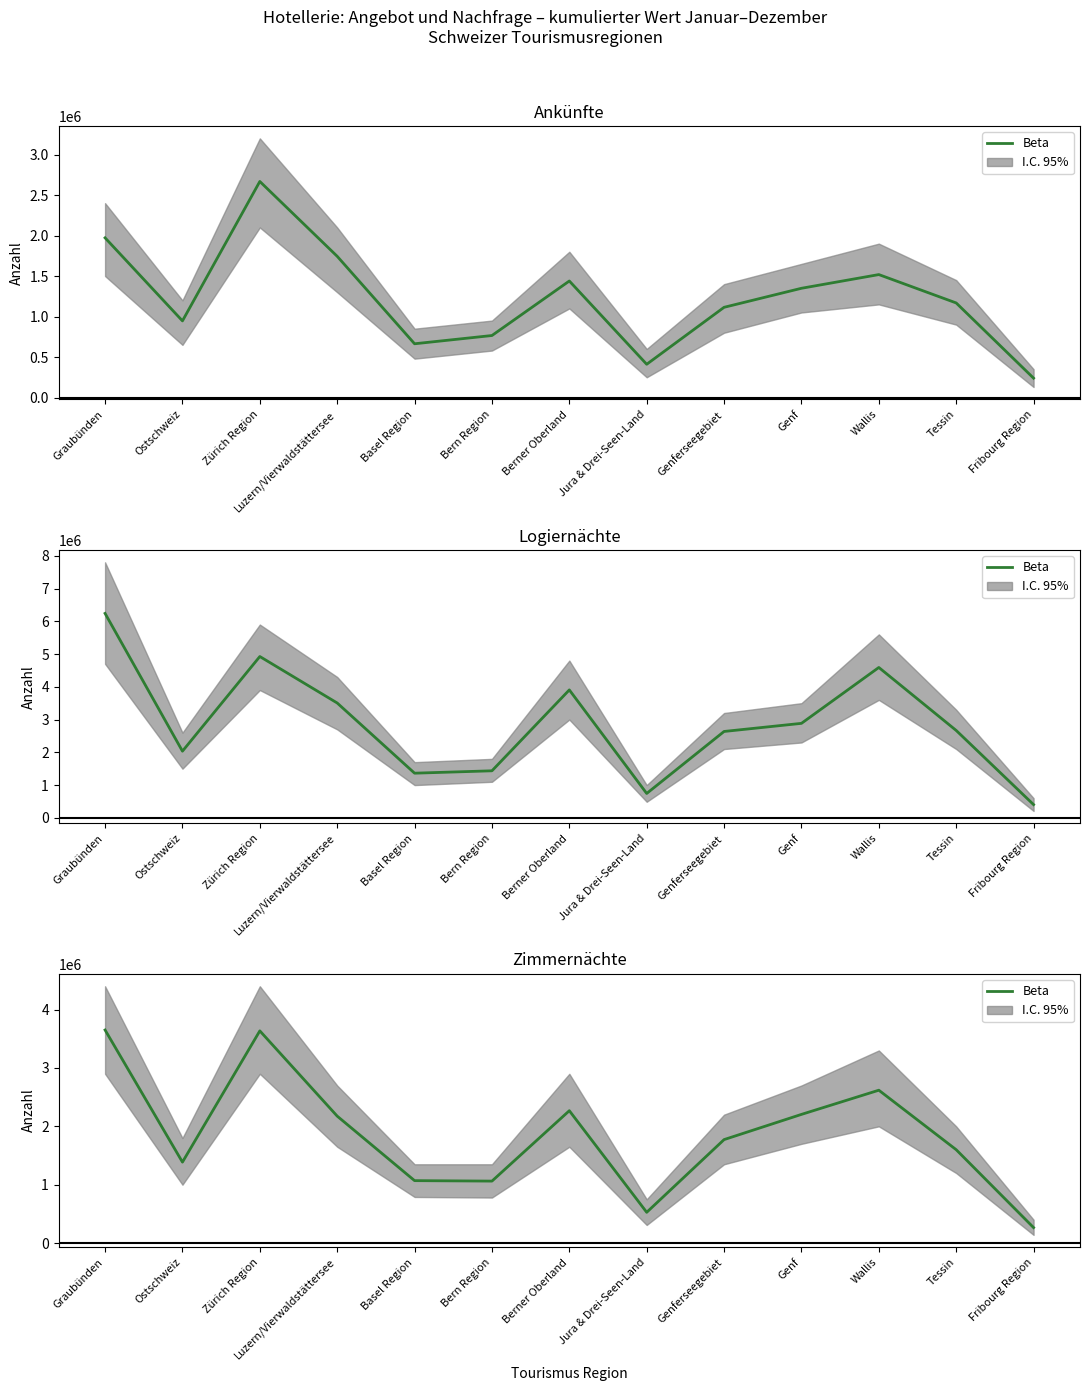

What is the label of the 7th point from the right?

Berner Oberland